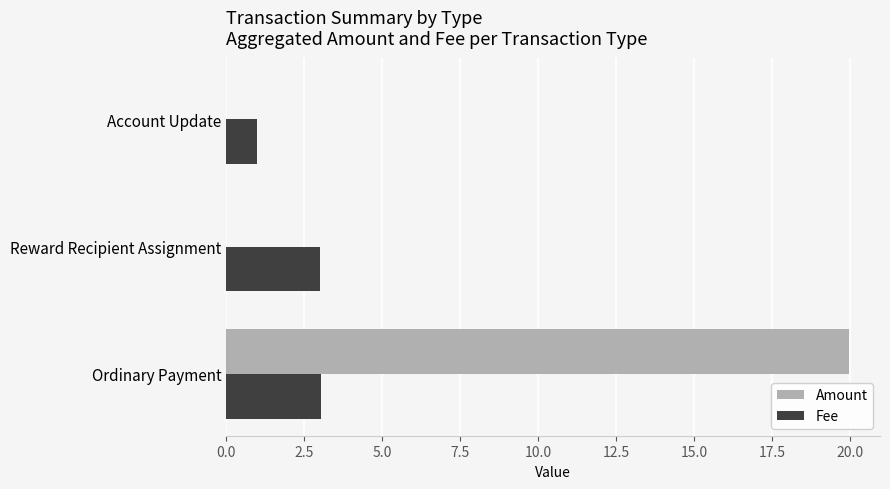

Is it true that Amount equals 29.6 at Ordinary Payment?

False